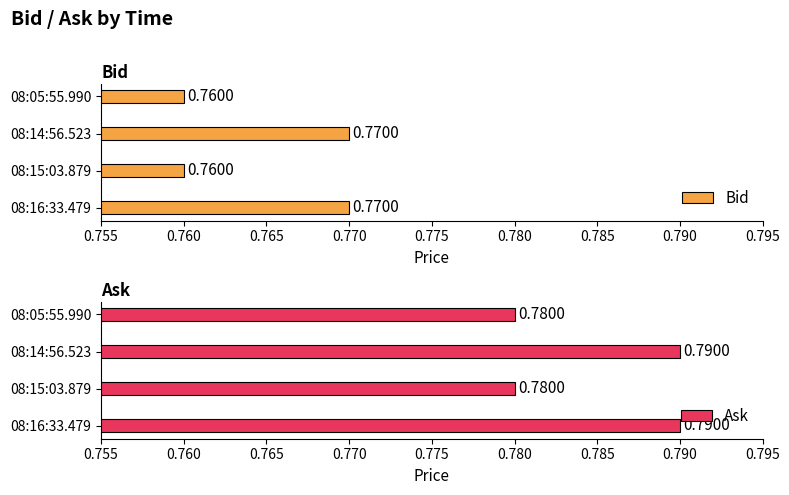

Which series has the largest range (max minus min)?

Bid